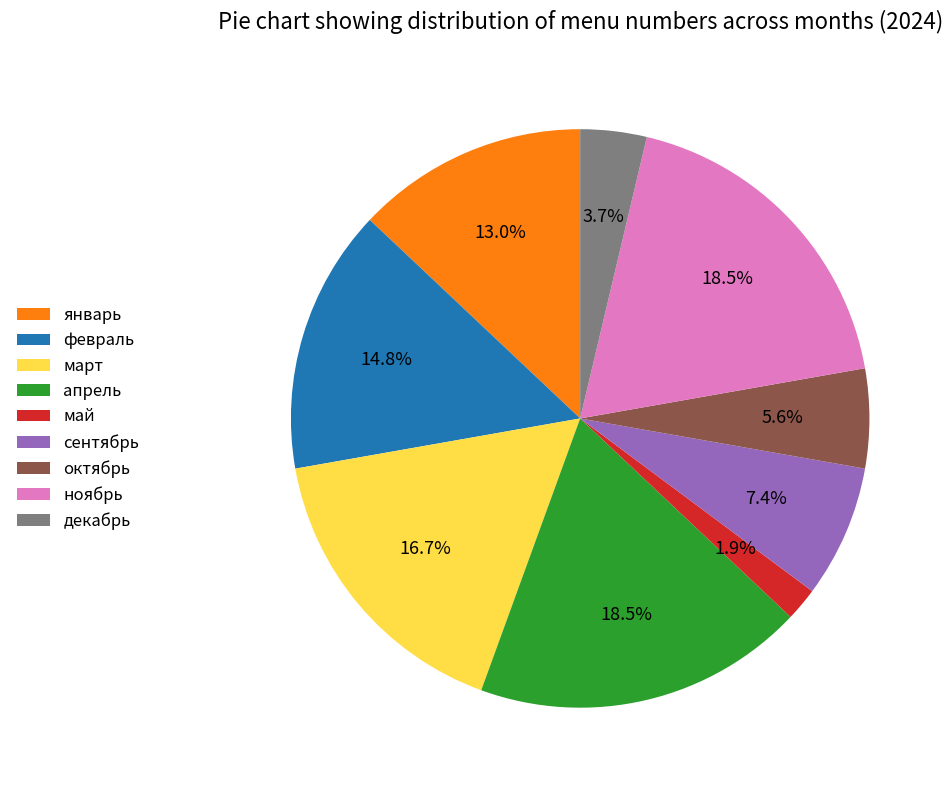

To the nearest percent, what portion does январь represent?

13%